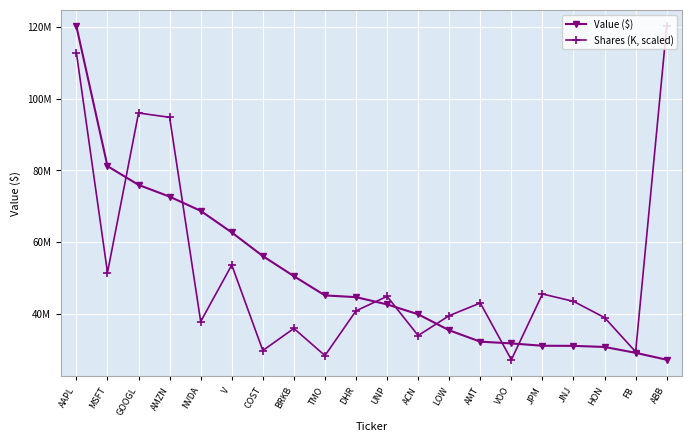

Reading left to right, transcribe all the data shown in this chart.

Value ($): AAPL=120182379.0	MSFT=81164800.0	GOOGL=75922617.0	AMZN=72641961.0	NVDA=68671874.0	V=62642303.0	COST=56041207.0	BRKB=50428731.0	TMO=45050649.0	DHR=44570173.0	UNP=42537085.0	ACN=39782415.0	LOW=35303495.0	AMT=32134846.0	VOO=31644551.0	JPM=30989670.0	JNJ=30964400.0	HON=30654278.0	FB=29011094.0	ABB=27086947.0
Shares (K, scaled): AAPL=112802486.2	MSFT=51430288.7	GOOGL=96004018.9	AMZN=94798659.9	NVDA=37748401.5	V=53539736.0	COST=29654508.0	BRKB=35829455.5	TMO=28248577.6	DHR=40752280.9	UNP=44786881.6	ACN=33840157.9	LOW=39402218.1	AMT=42926562.1	VOO=27086947.0	JPM=45448739.3	JNJ=43395573.4	HON=38860510.0	FB=29301508.0	ABB=120182379.0